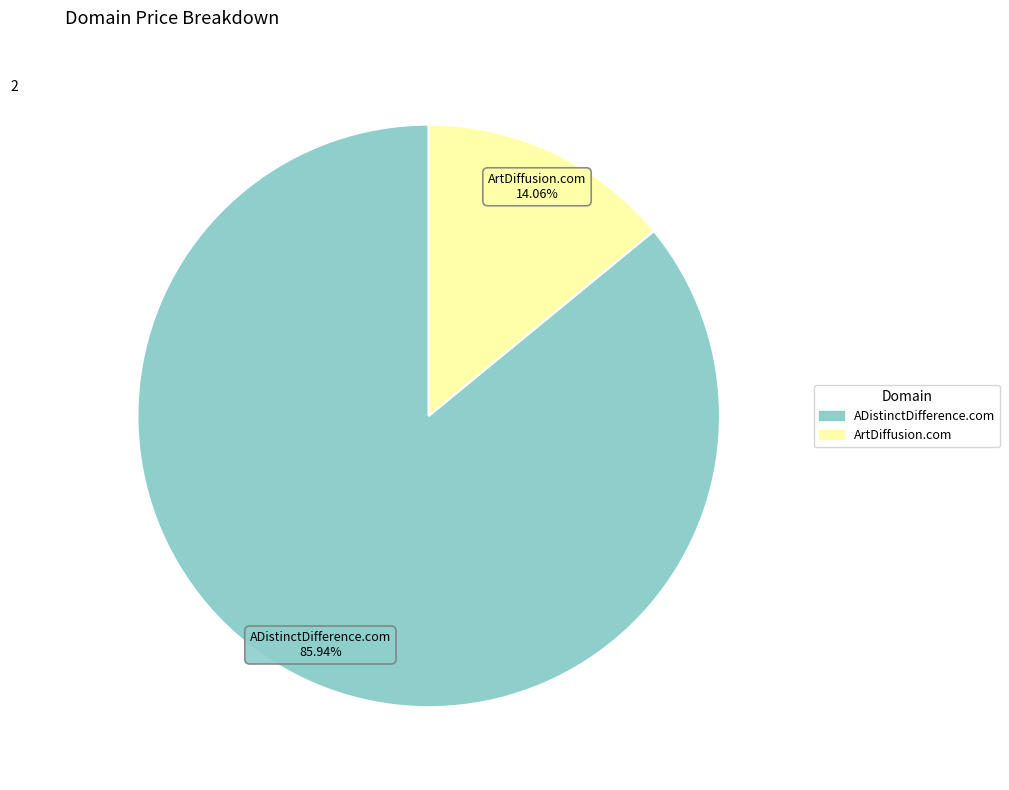

Which category has the smallest portion of the pie?

ArtDiffusion.com